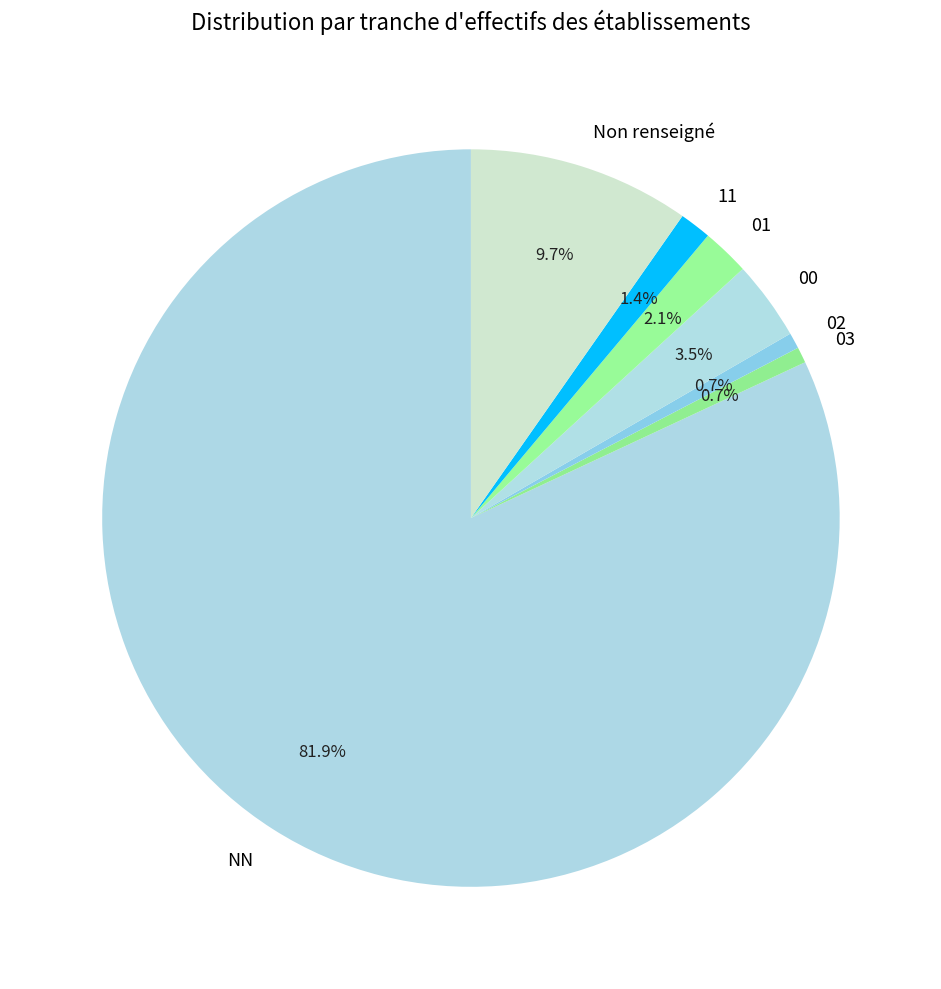

Is there a majority slice in this chart?

Yes